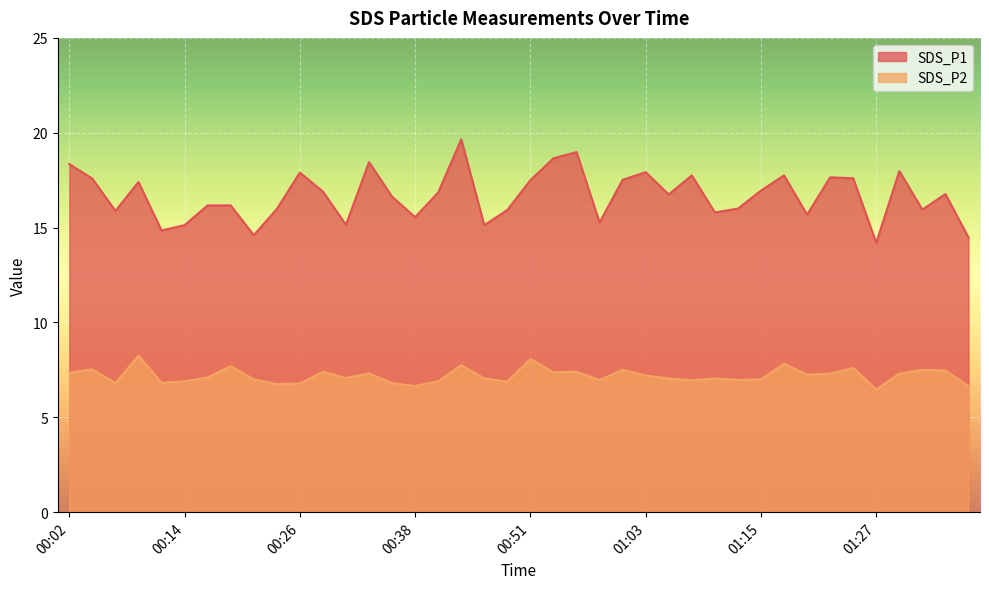

The SDS_P2 series shows 6.9 at 00:14. True or false?

True